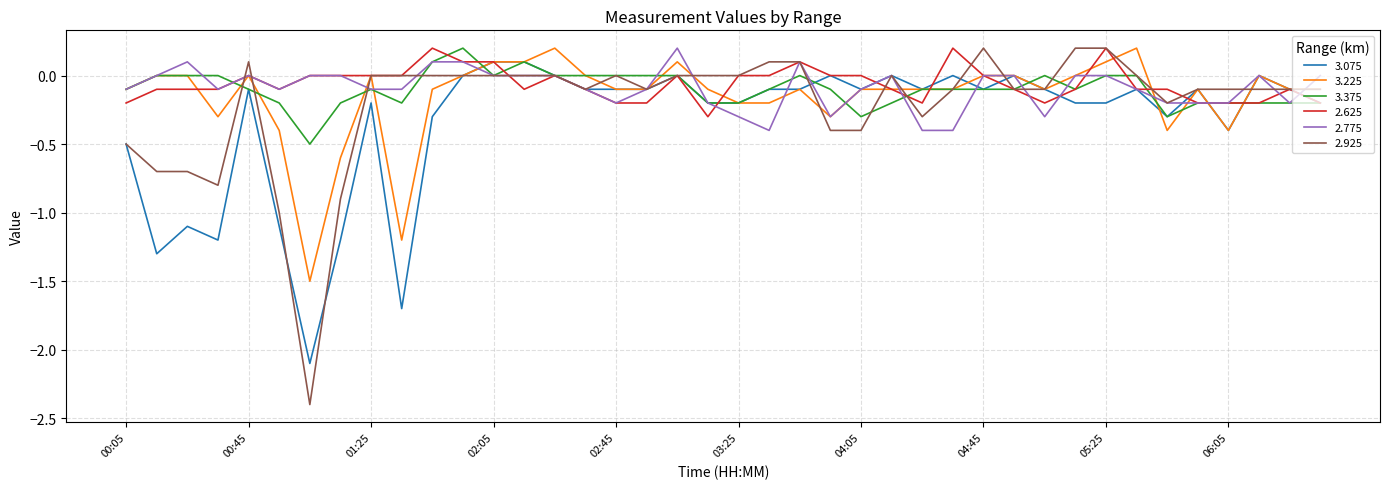

What is the smallest value displayed?

-2.4